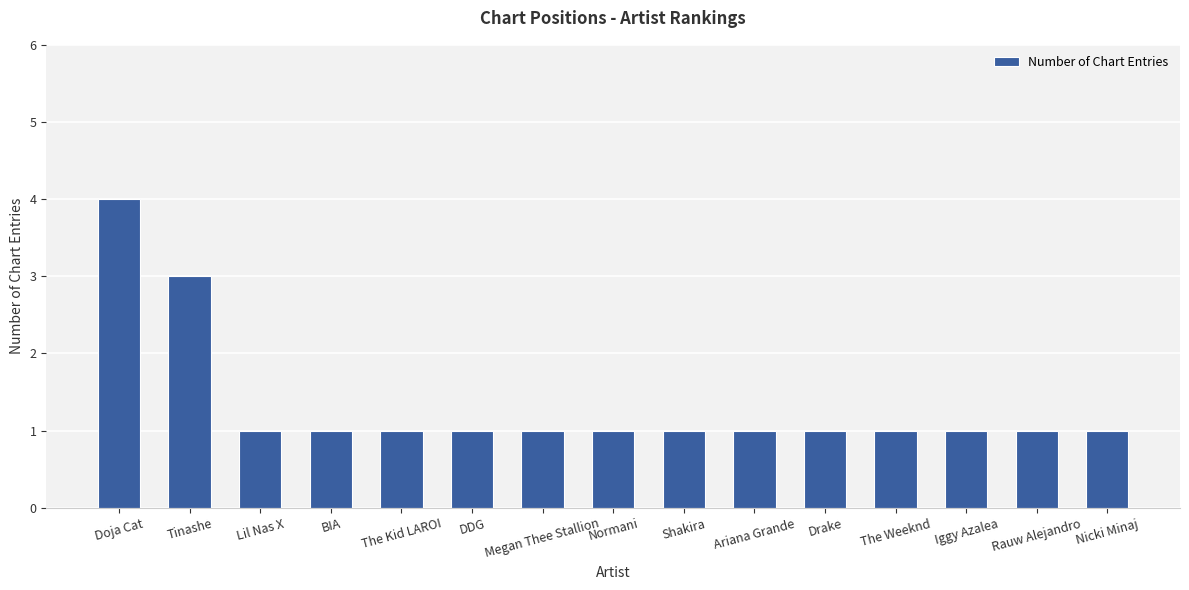

What is the ratio of the value at Lil Nas X to the value at The Kid LAROI?

1.0